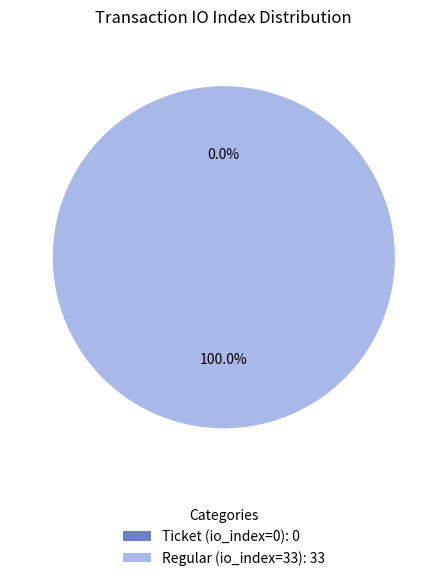

Does Ticket (io_index=0) account for over 50% of the chart?

No